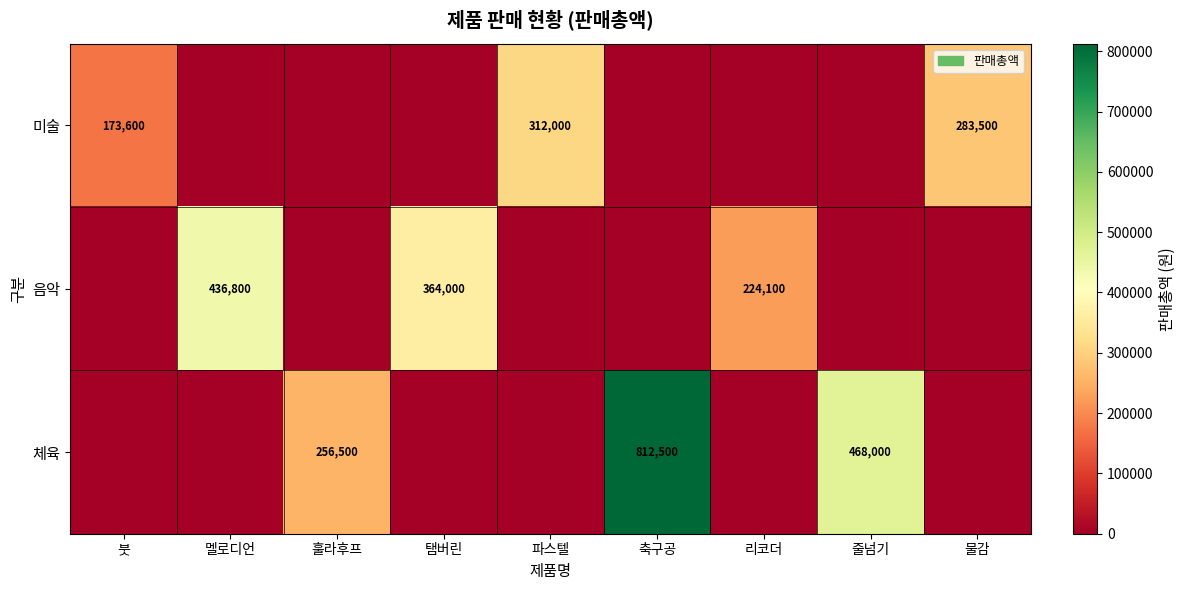

What is the difference between the highest and lowest values at 파스텔?

312000